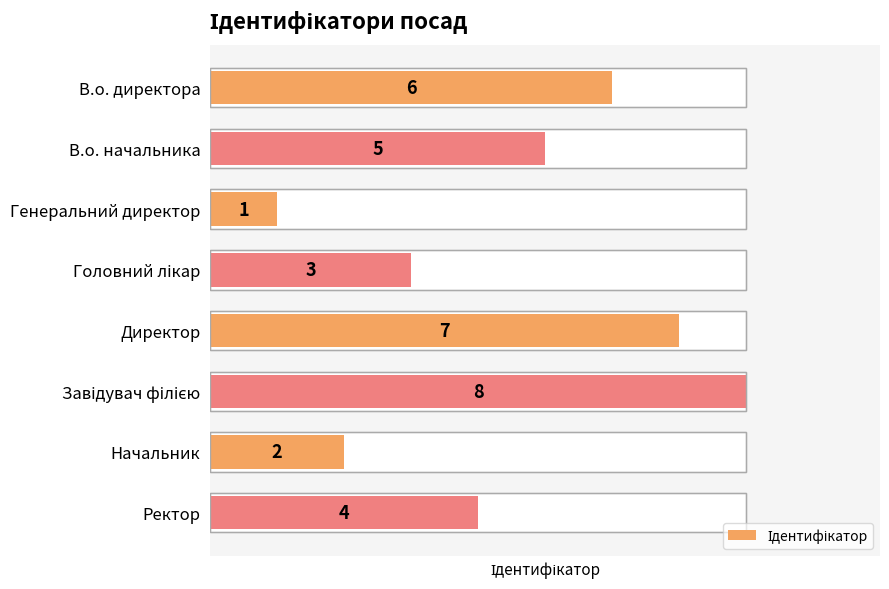

Read the value at В.о. директора.

6